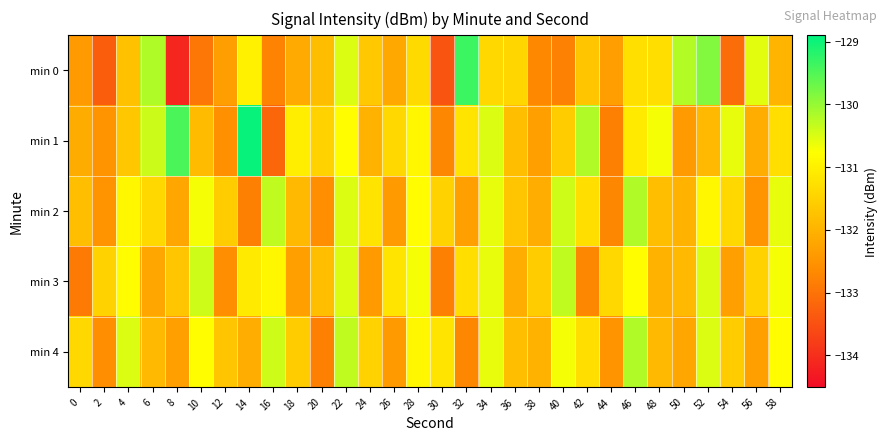

Which has a higher value, 30 or 36?

36